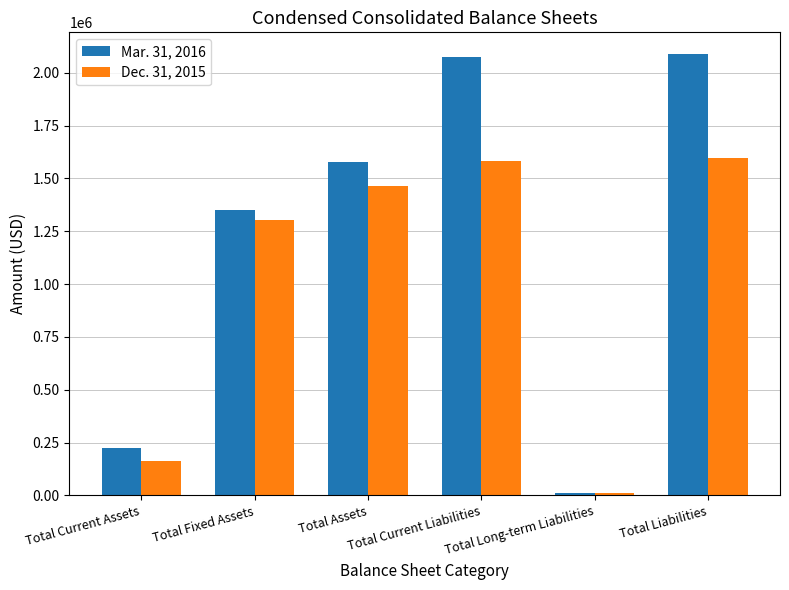

Reading left to right, transcribe all the data shown in this chart.

Mar. 31, 2016: 224026	1352306	1576332	2074629	11795	2086424
Dec. 31, 2015: 162126	1300831	1462957	1584298	12836	1597134